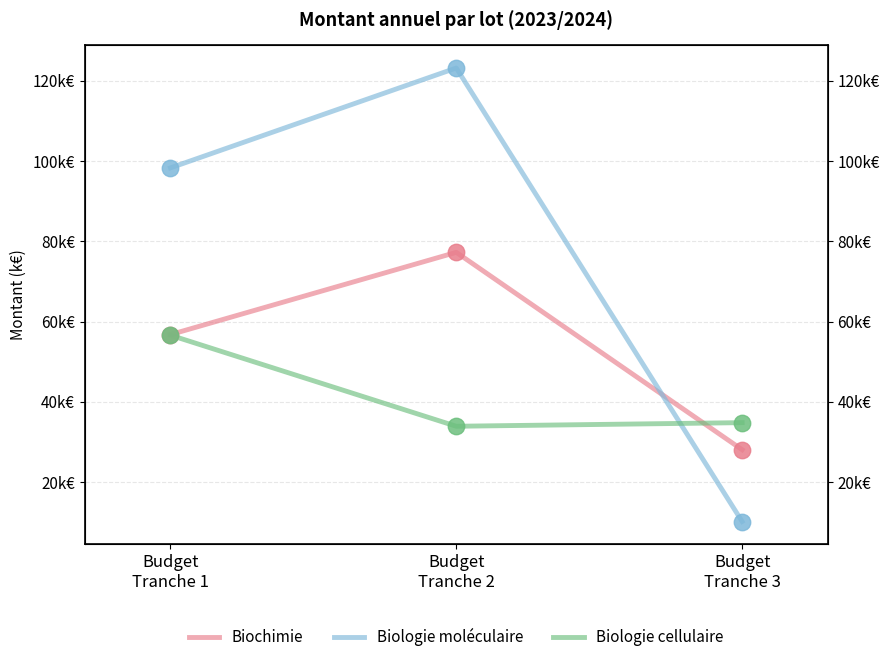

What is the total value across all series at Budget
Tranche 2?

234.3